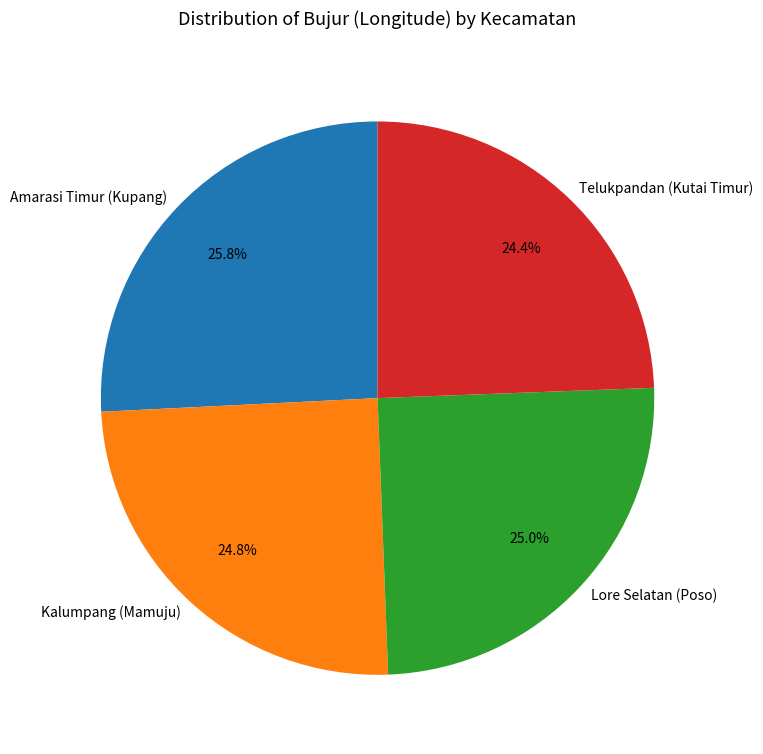

Which category has the biggest portion of the pie?

Amarasi Timur (Kupang)